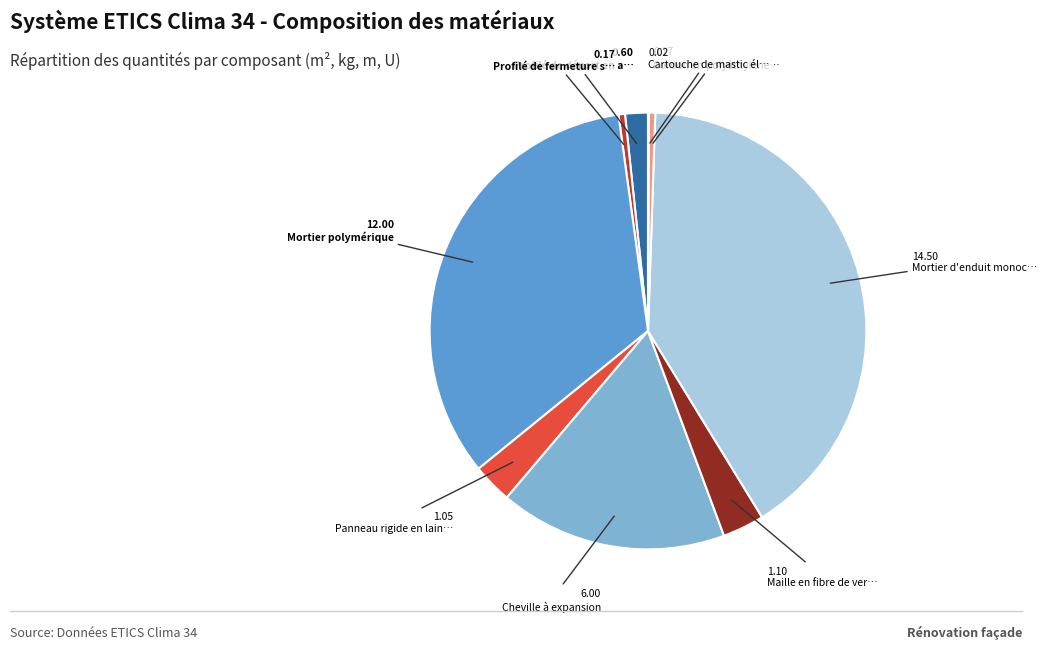

Does any single category account for the majority?

No